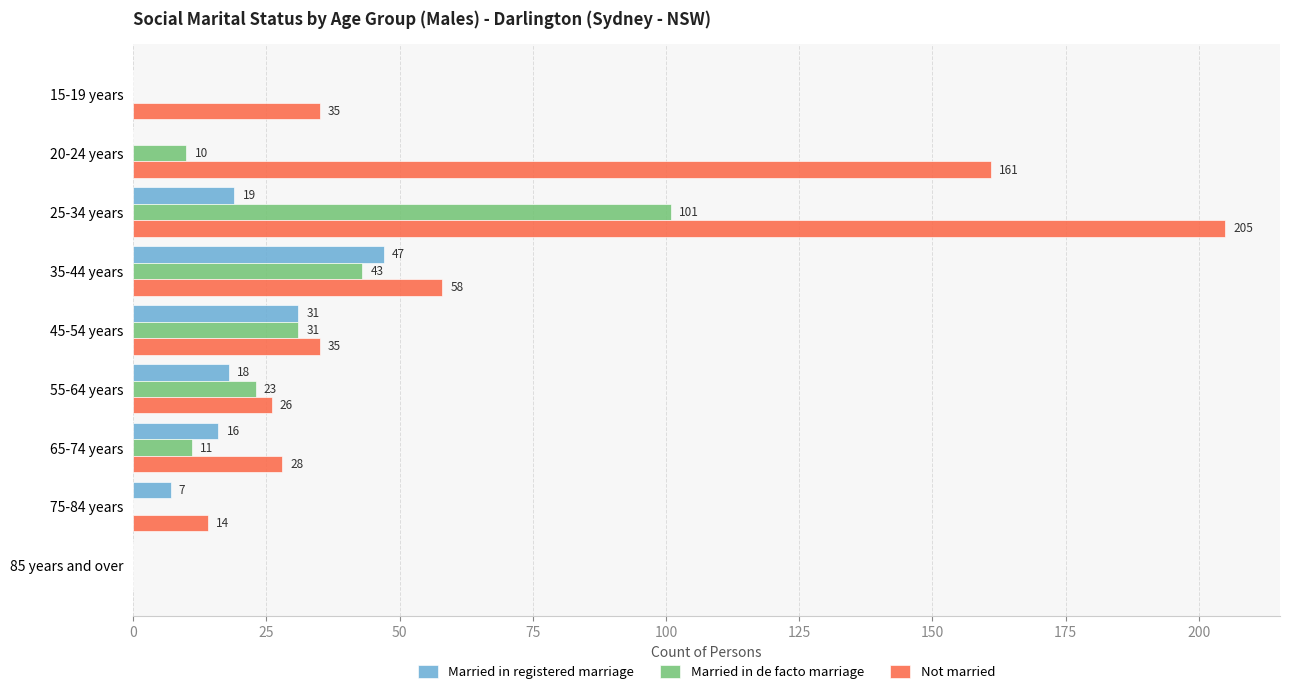

The Married in de facto marriage series shows 11 at 65-74 years. True or false?

True